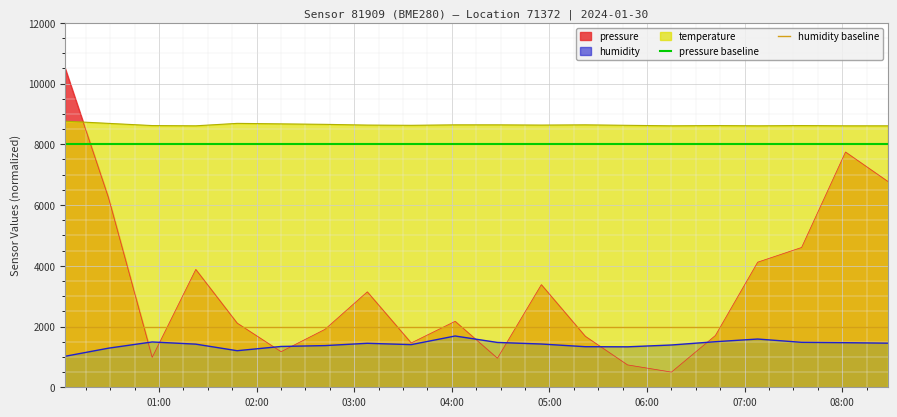

True or false: temperature and humidity intersect in this chart.

False